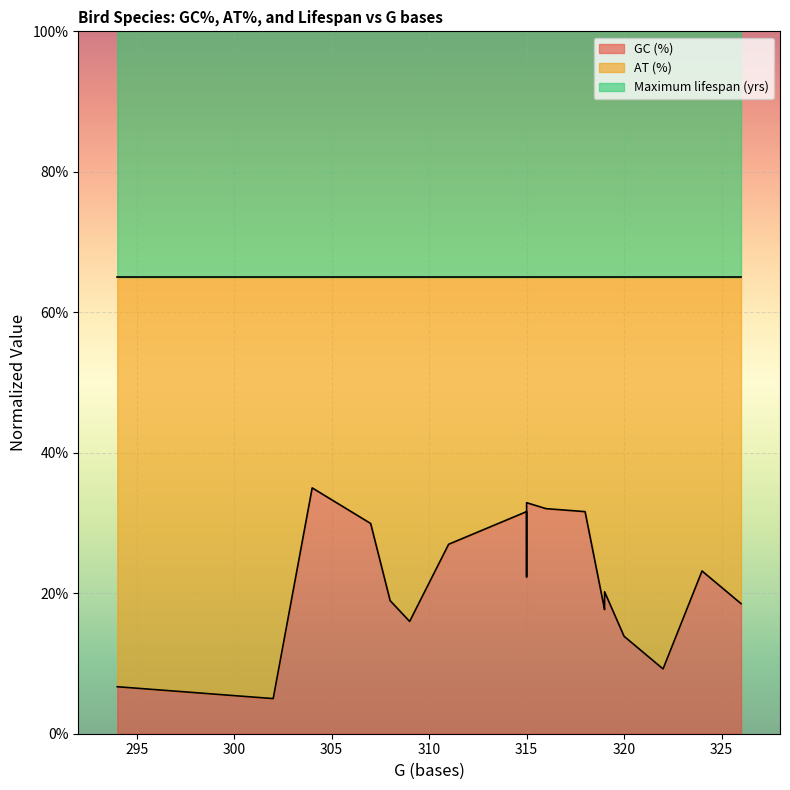

What is the spread (max minus min) of values at 302?

123.0